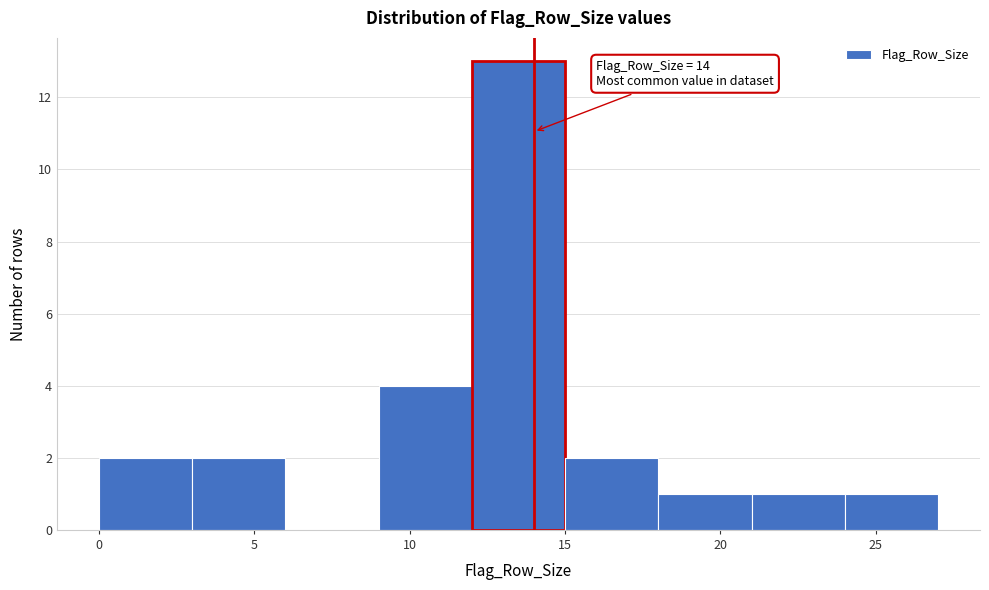

Over which range of the x-axis is the bar tallest?

12 to 15